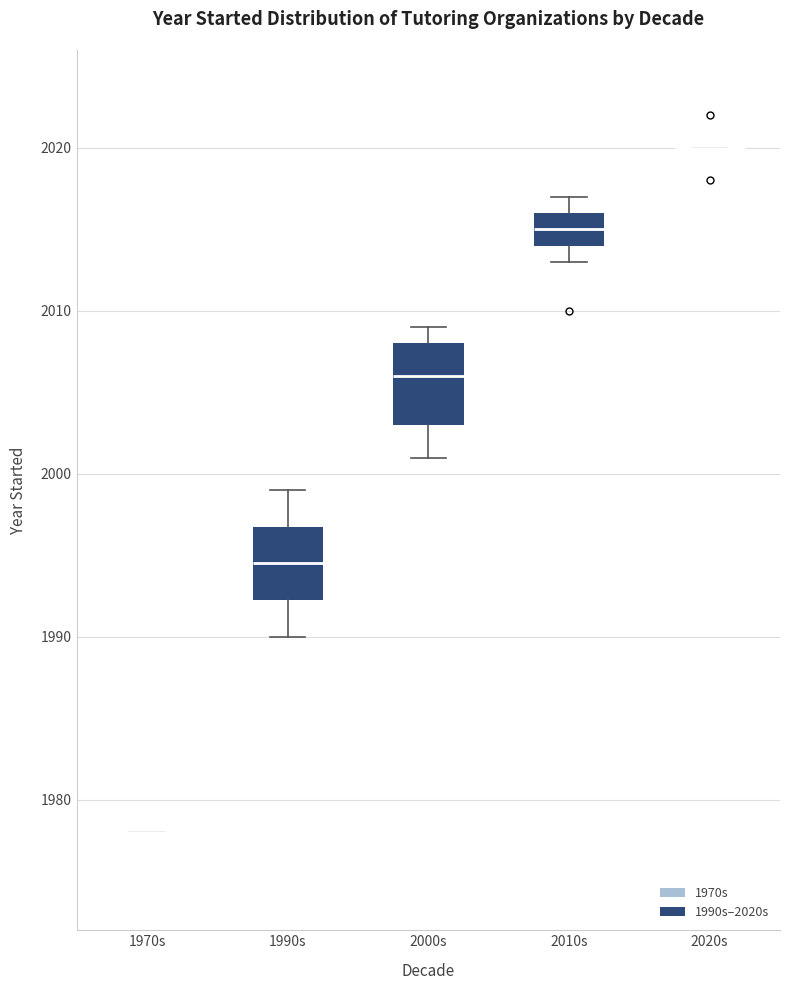

Reading left to right, read every box against the y-axis: the position of its median line, the range the box covers, and the ends of its whiskers. The values are not printed on the chart, so give them approximately, as read against the axis.

1970s: box collapsed to a line at 1978, whiskers 1978 to 1978
1990s: median 1995, box 1992 to 1997, whiskers 1990 to 1999
2000s: median 2006, box 2003 to 2008, whiskers 2001 to 2009
2010s: median 2015, box 2014 to 2016, whiskers 2013 to 2017
2020s: box collapsed to a line at 2020, whiskers 2020 to 2020